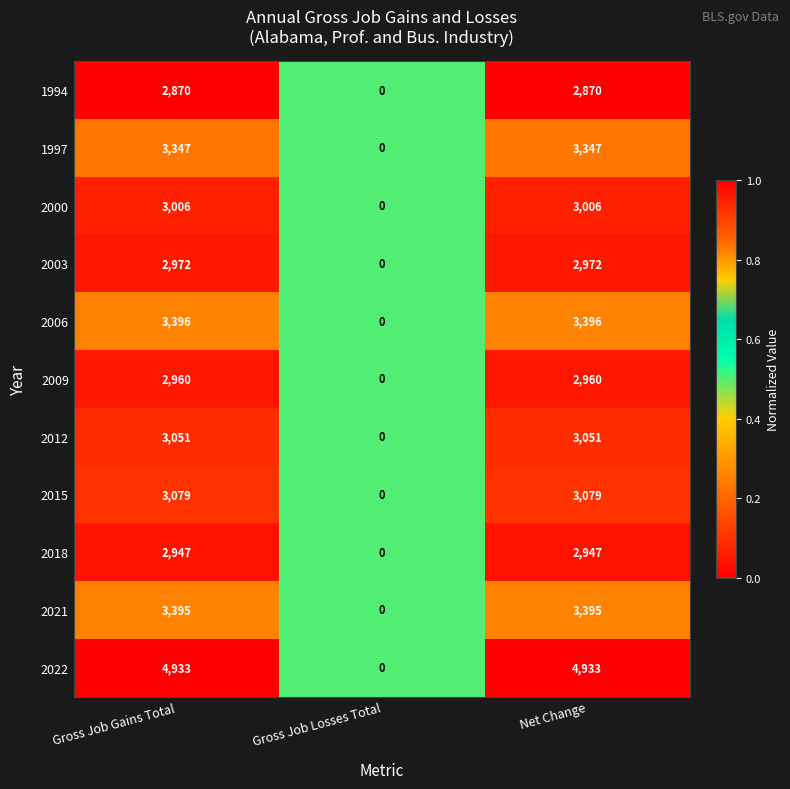

Where is 2018 nearest to the value 1473?

Gross Job Losses Total